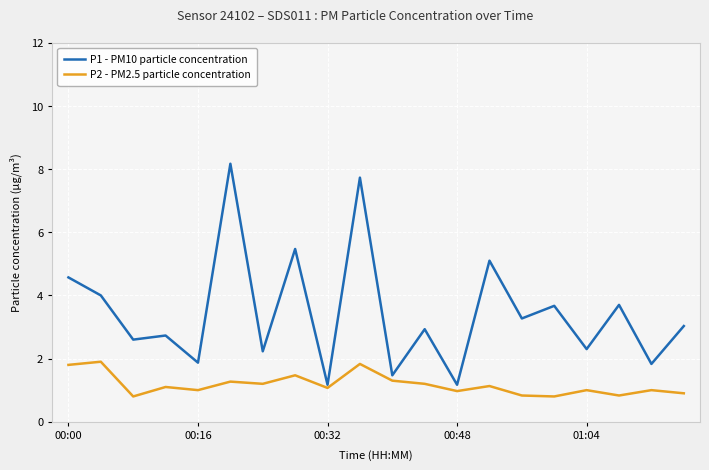

Rank the series by their maximum value, from highest to lowest.

P1 - PM10 particle concentration, P2 - PM2.5 particle concentration